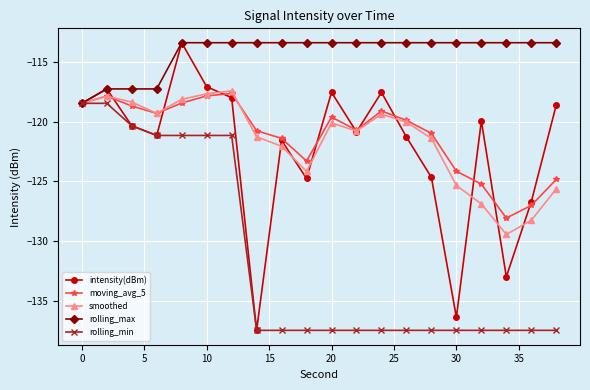

What is the difference between the maximum and second lowest values in the intensity(dBm) series?

23.0